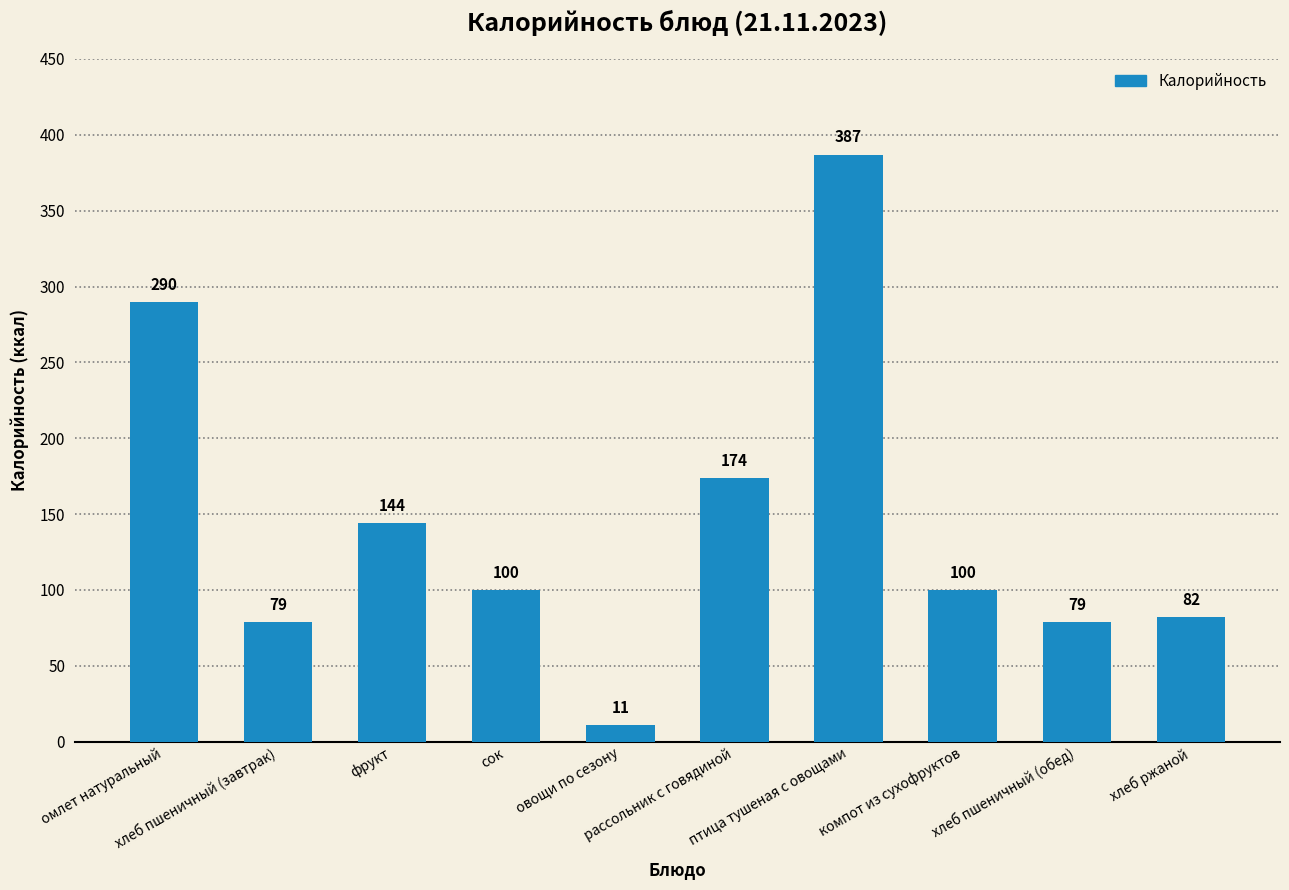

What is the difference between the second highest and minimum values?

279